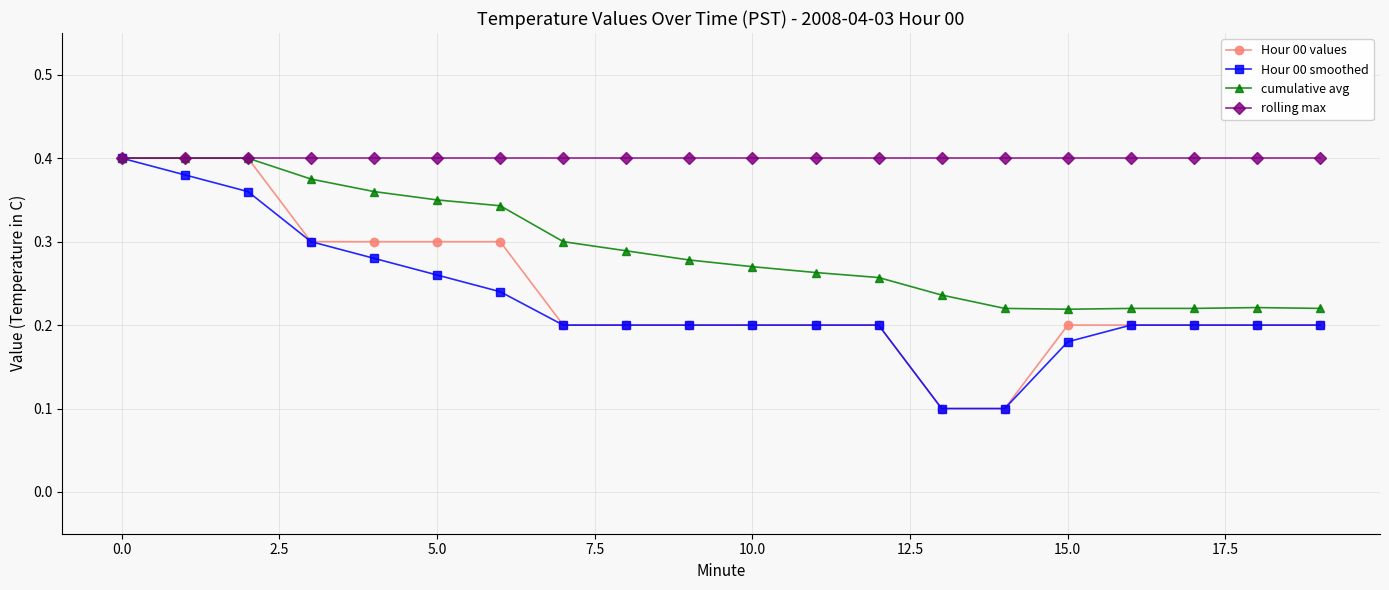

Which series has the largest total across all categories?

rolling max